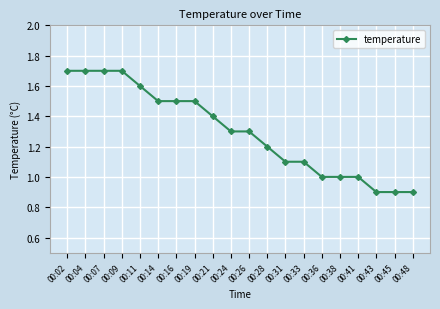

True or false: the data shows 1.1 at 00:09.

False